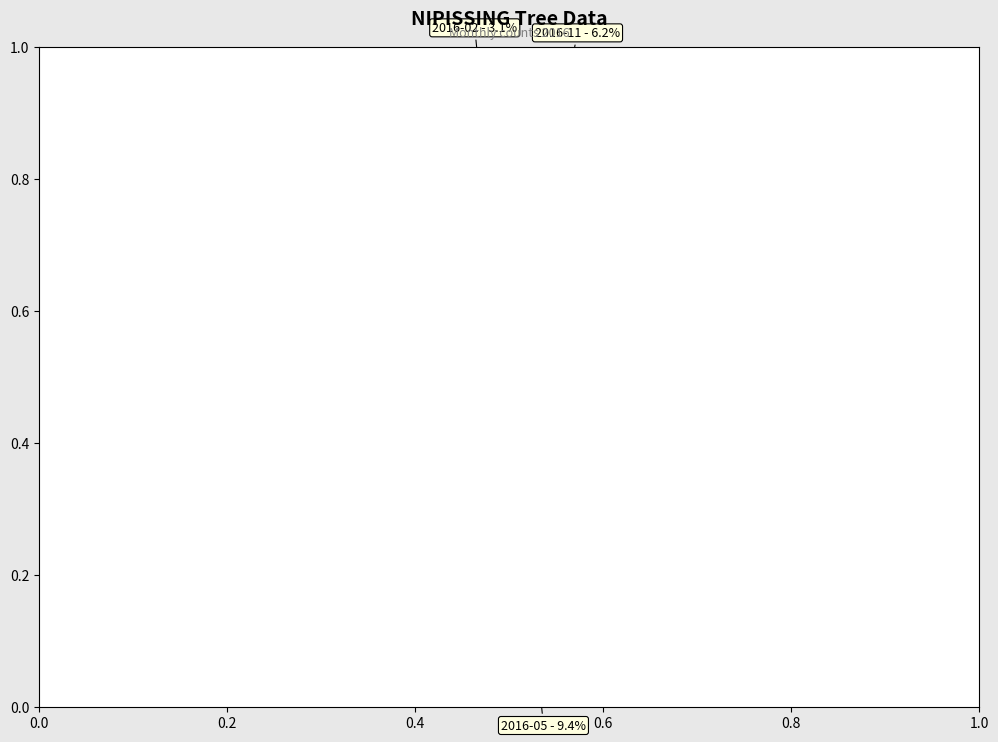

How many slices are in this pie chart?

8